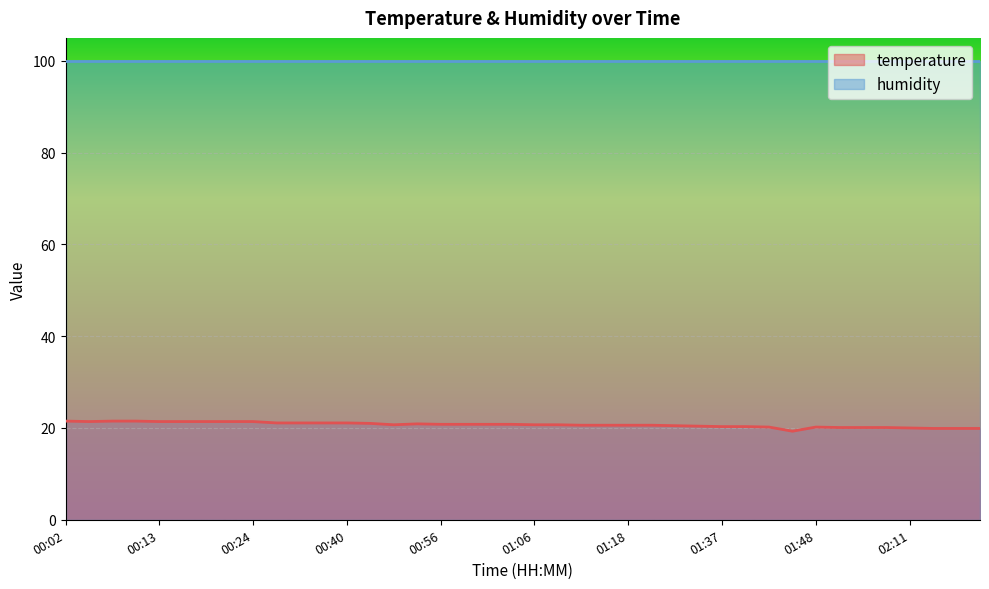

What position from the right is 00:38?

29